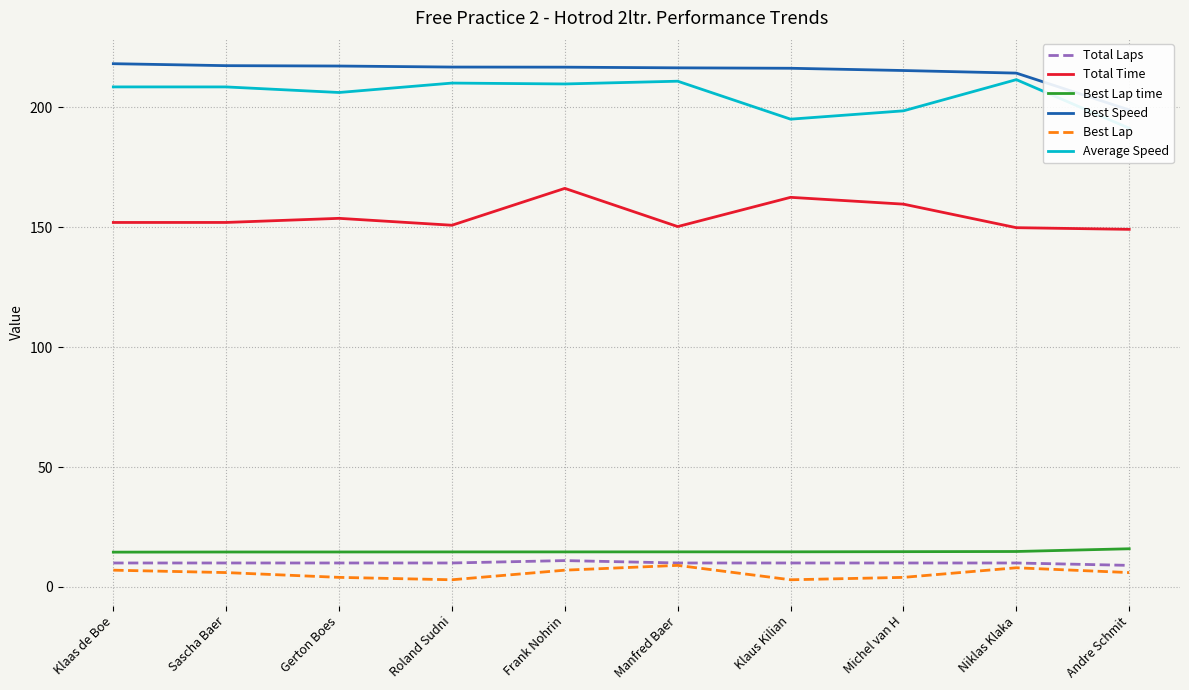

How many categories are shown in the chart?

10